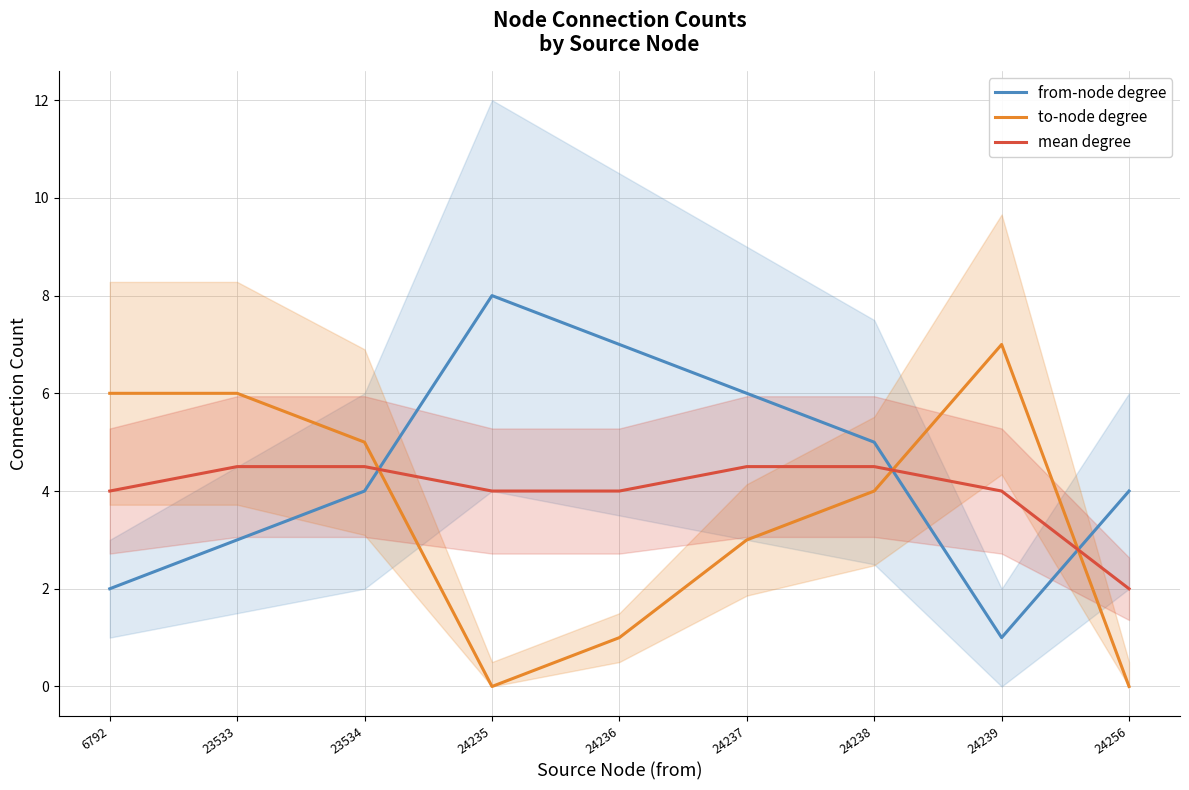

What is the sum of the to-node degree values at 24237 and 23534?

8.0